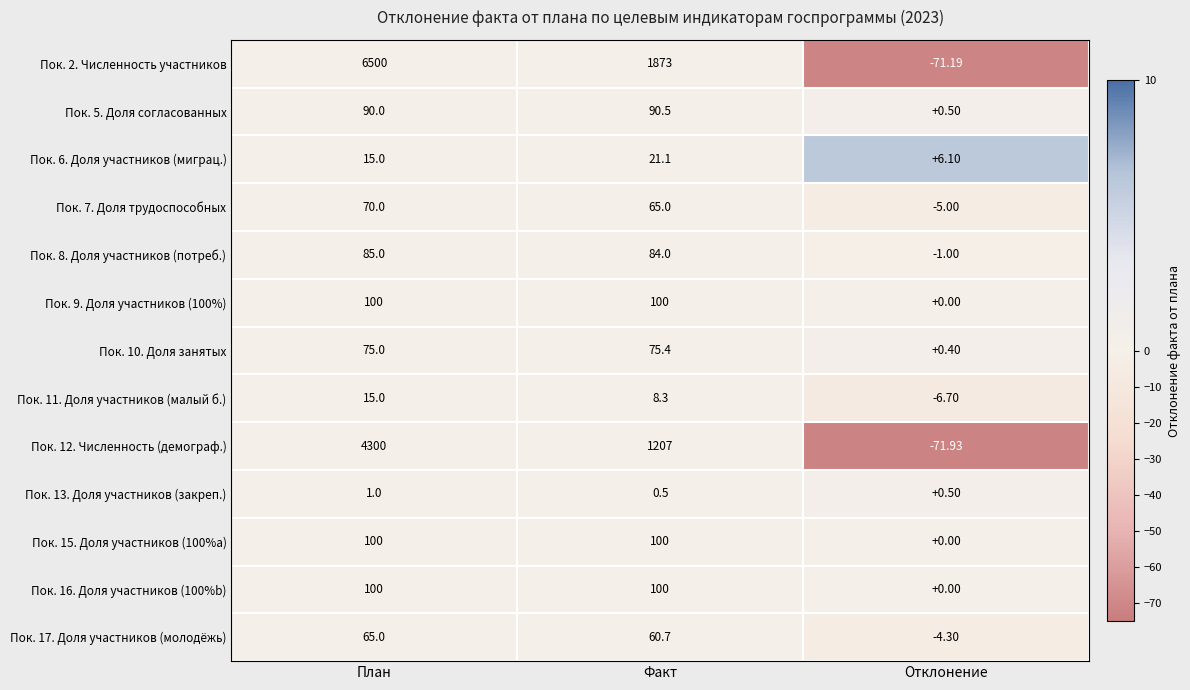

List the labels in order of Пок. 2. Численность участников value, smallest first.

Отклонение, Факт, План